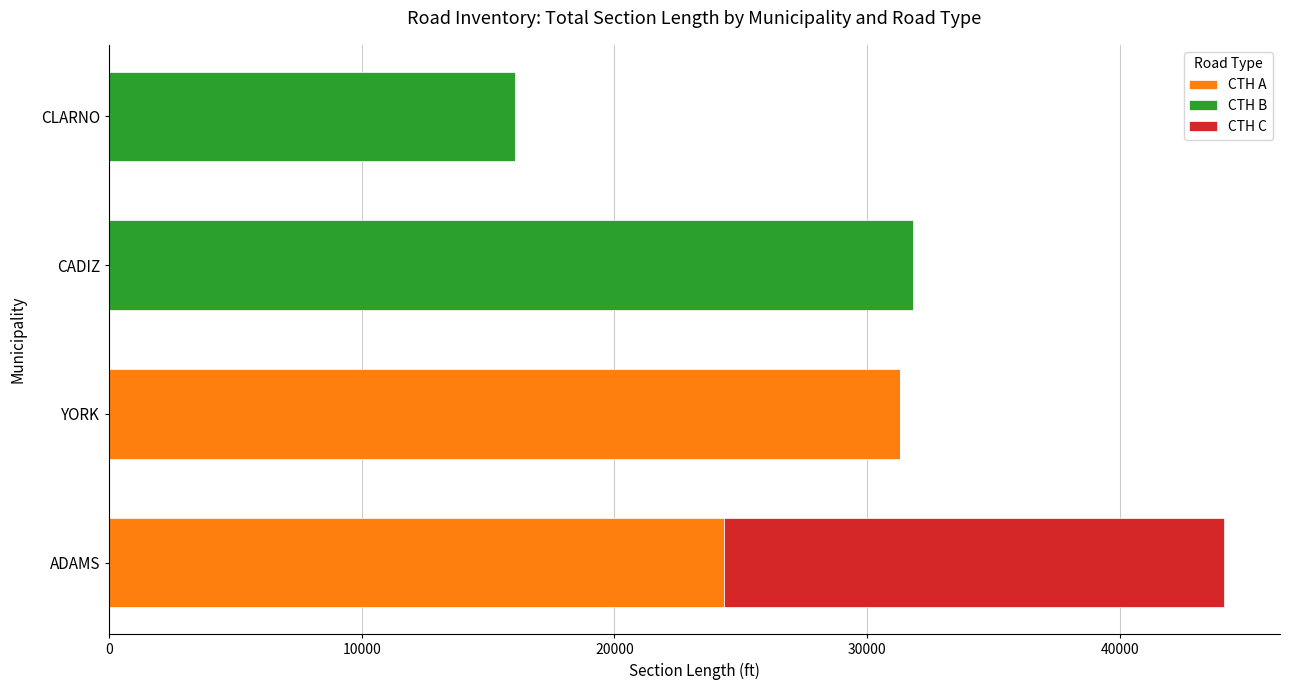

What is the total value across all series at CADIZ?

31840